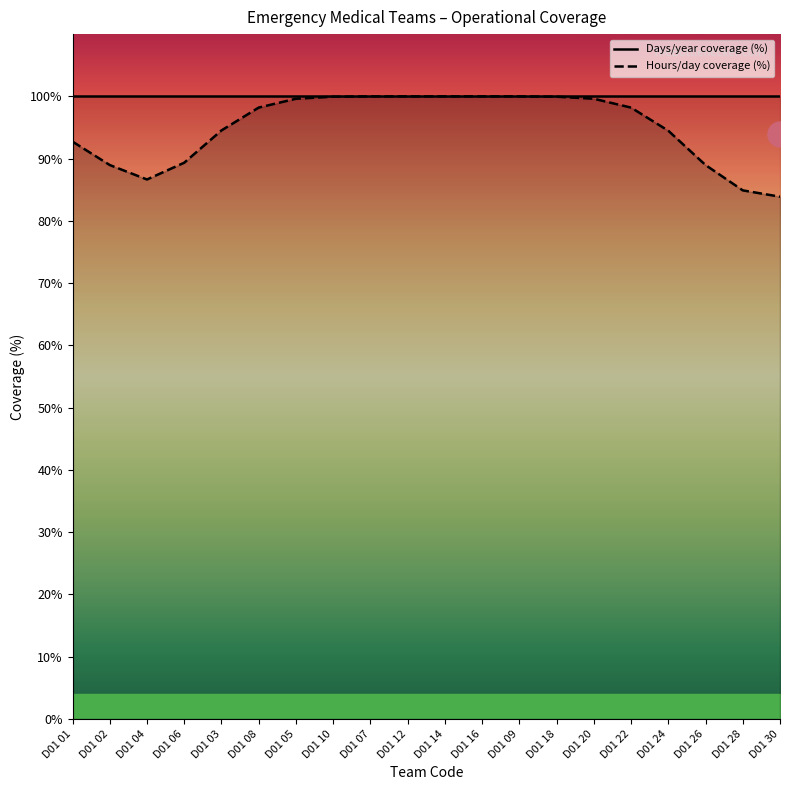

Between D01 28 and D01 18, which is larger?

D01 28